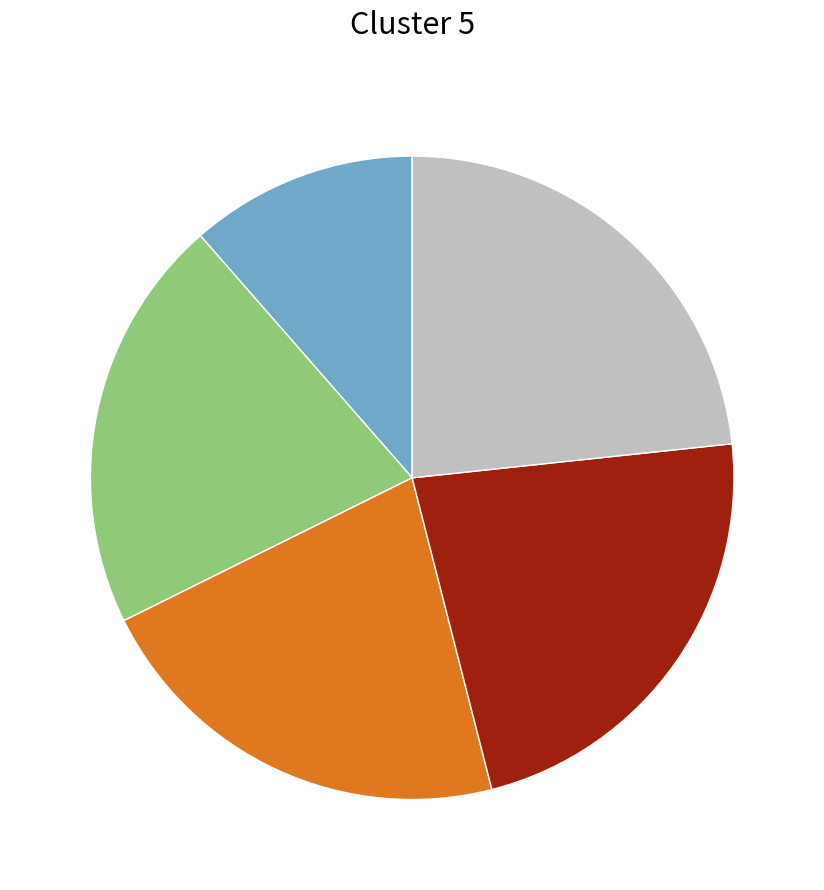

Is there any slice that represents more than half of the pie?

No